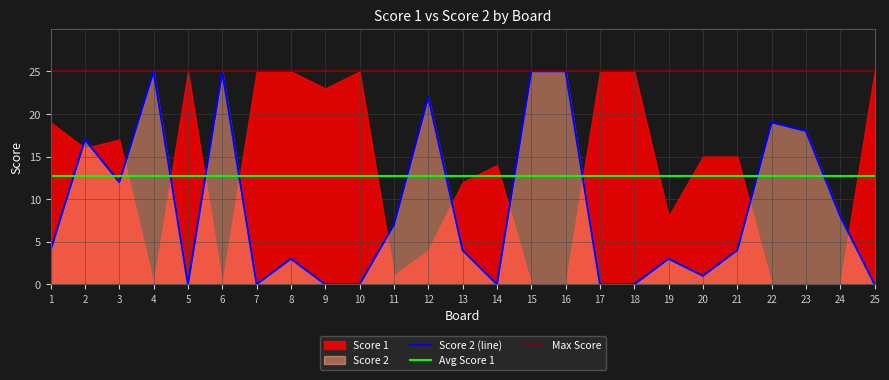

What is the maximum value for Score 2 (line)?

25